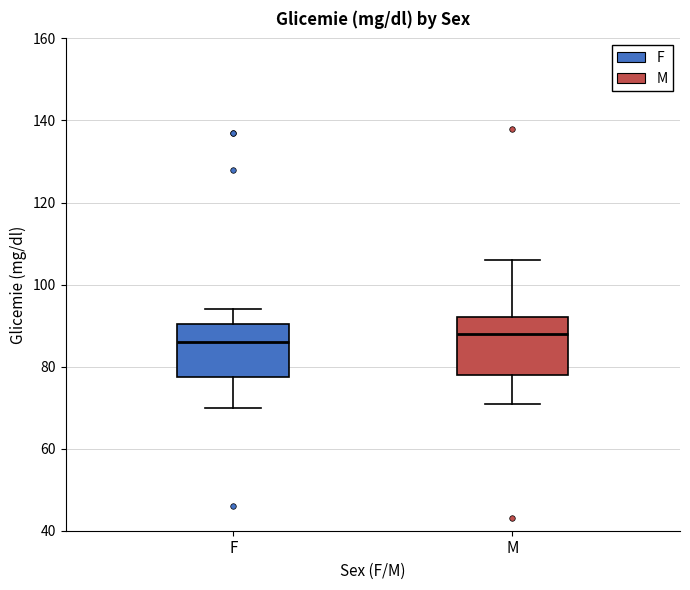

Where does the lower whisker of the box for M end on the y-axis? The values are not printed on the chart, so give them approximately, as read against the axis.

72